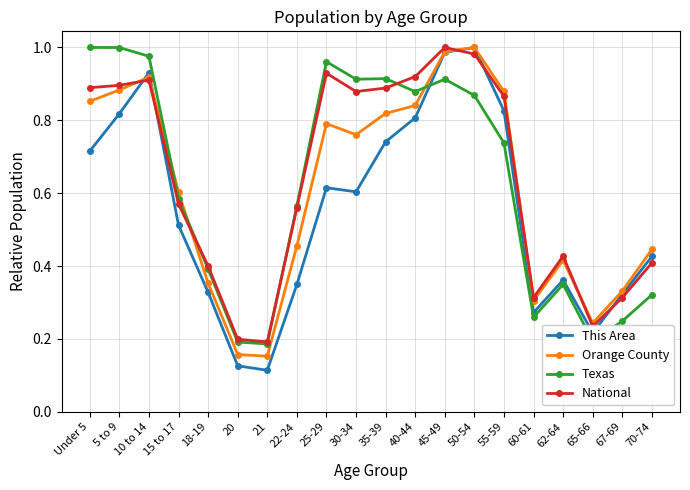

At which category does This Area reach its first local peak?

10 to 14